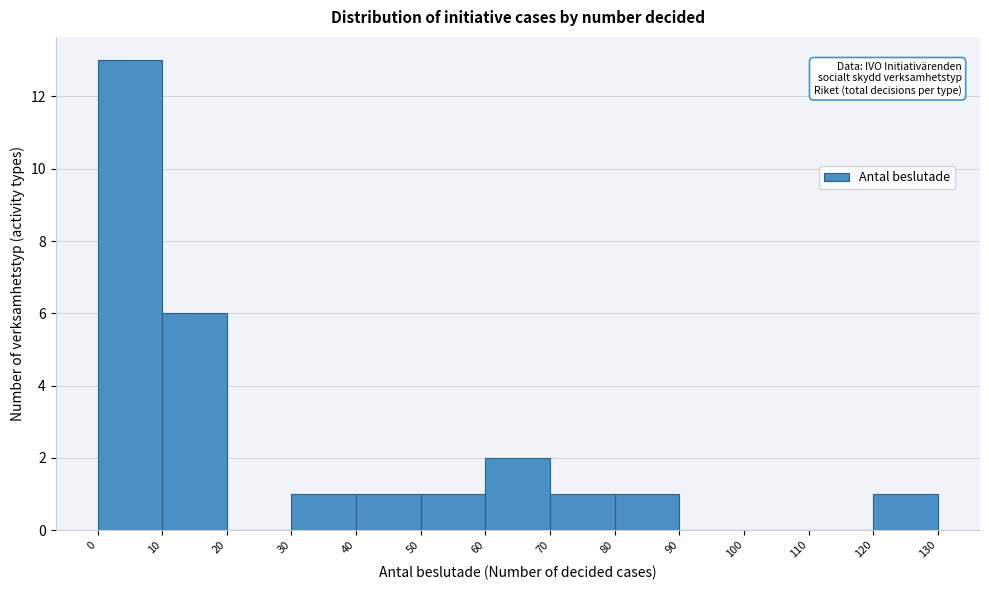

How tall is the bar that spans 50 to 60 on the x-axis? The values are not printed on the chart, so give them approximately, as read against the axis.

1